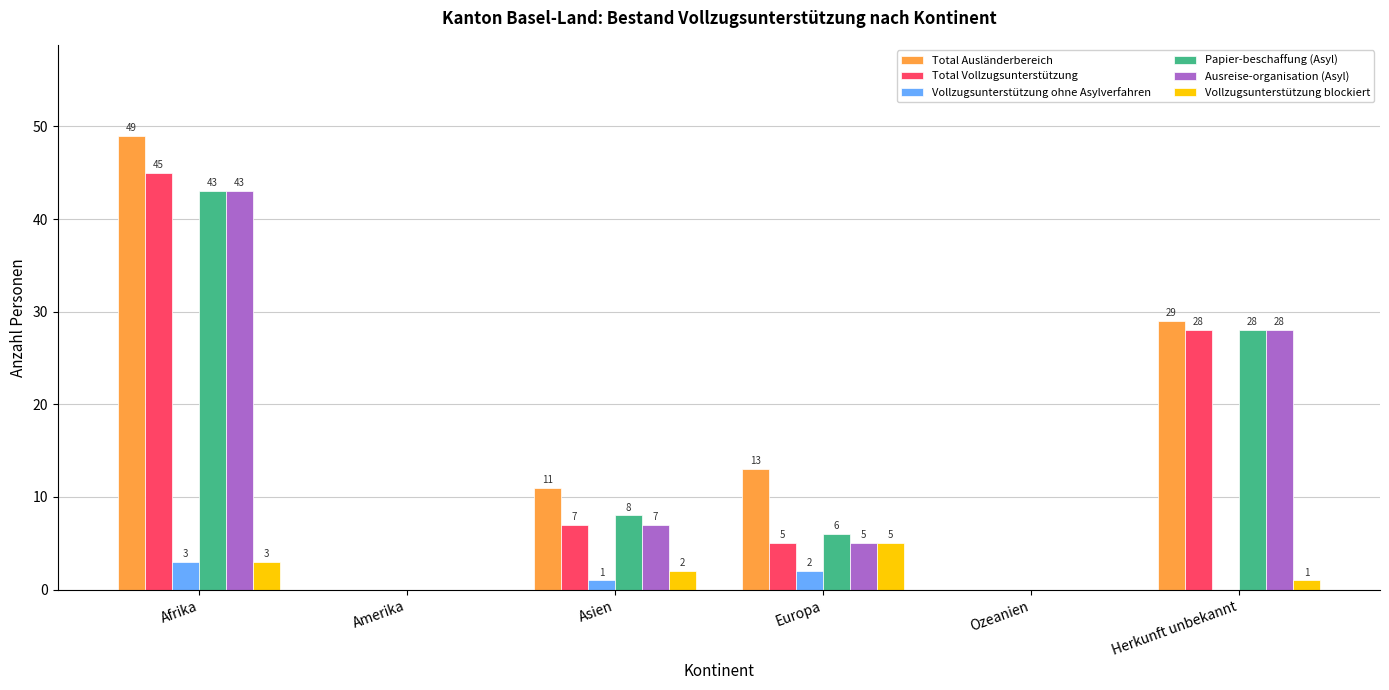

At which category does the chart reach its peak across all series?

Afrika